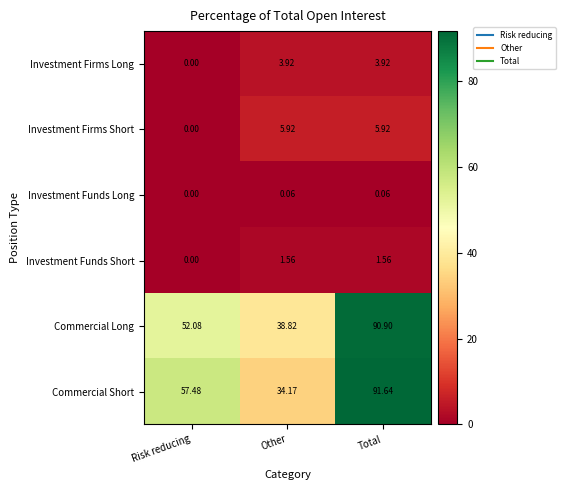

Rank the series by their maximum value, from lowest to highest.

Investment Funds Long, Investment Funds Short, Investment Firms Long, Investment Firms Short, Commercial Long, Commercial Short